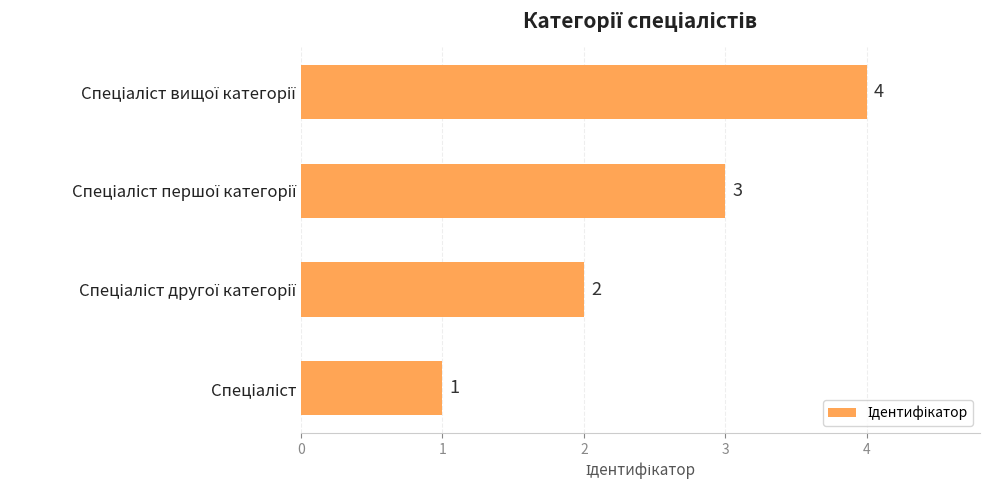

What is the maximum value shown in the chart?

4